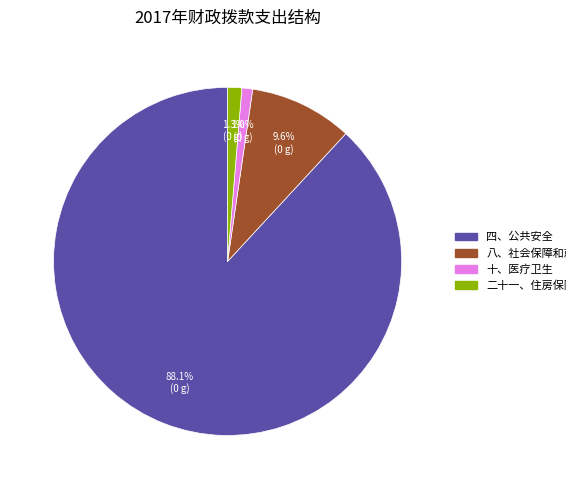

True or false: 八、社会保障和就业 accounts for 1% of the total.

False